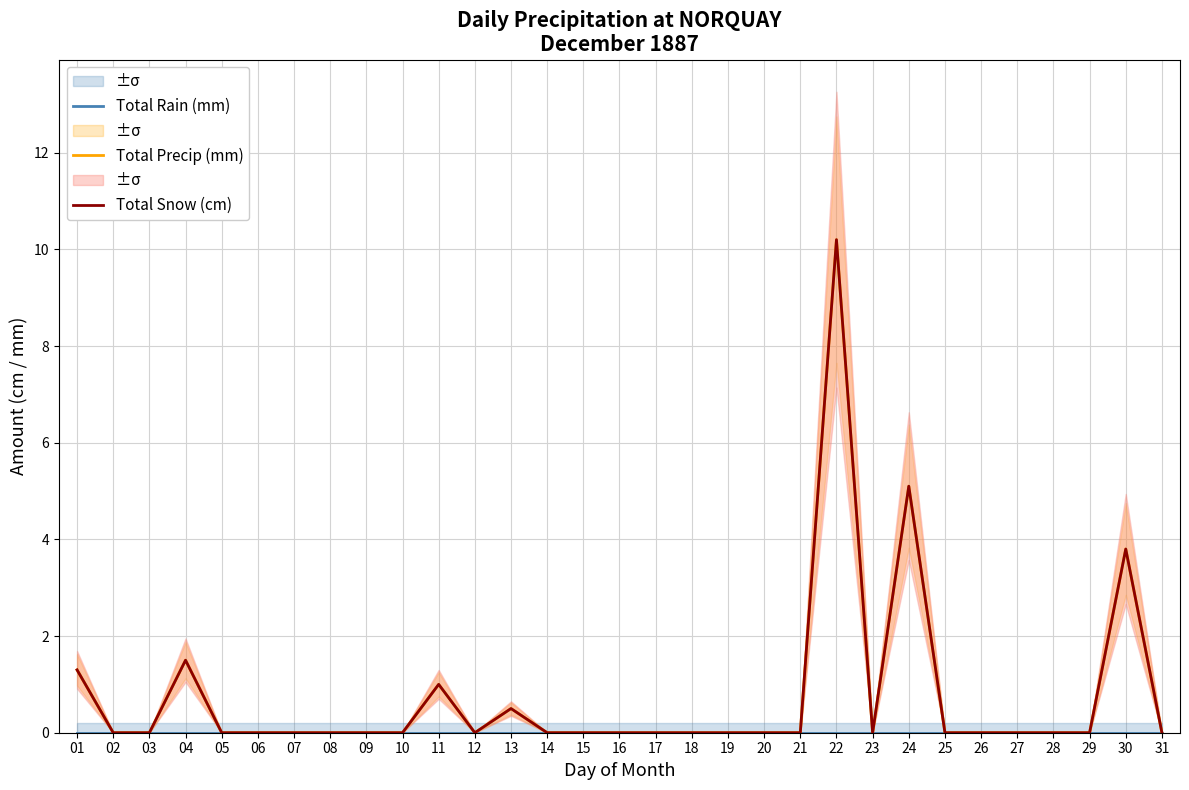

Does the chart have visible grid lines?

Yes